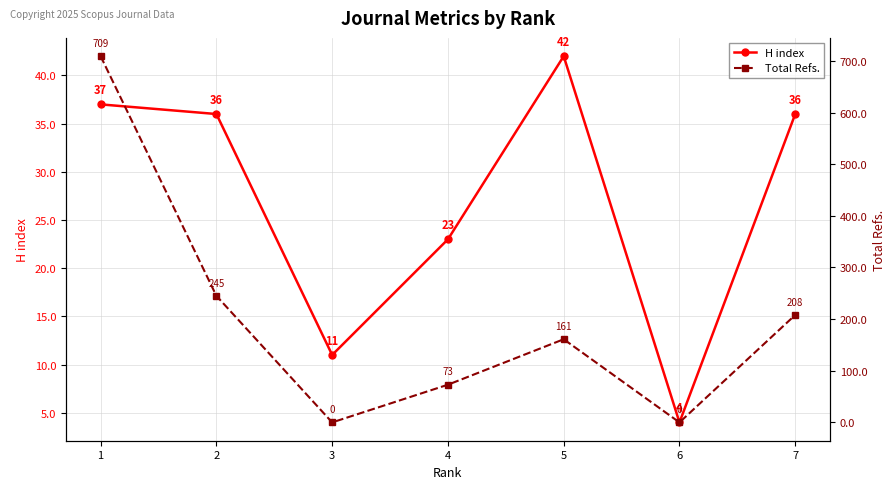

What is the total value across all series at 6?

4